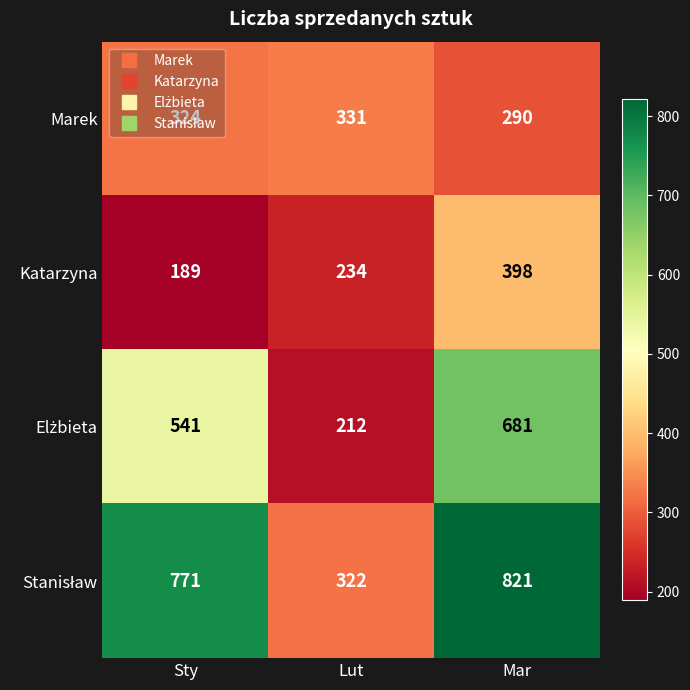

What is the average value of the Katarzyna series?

274